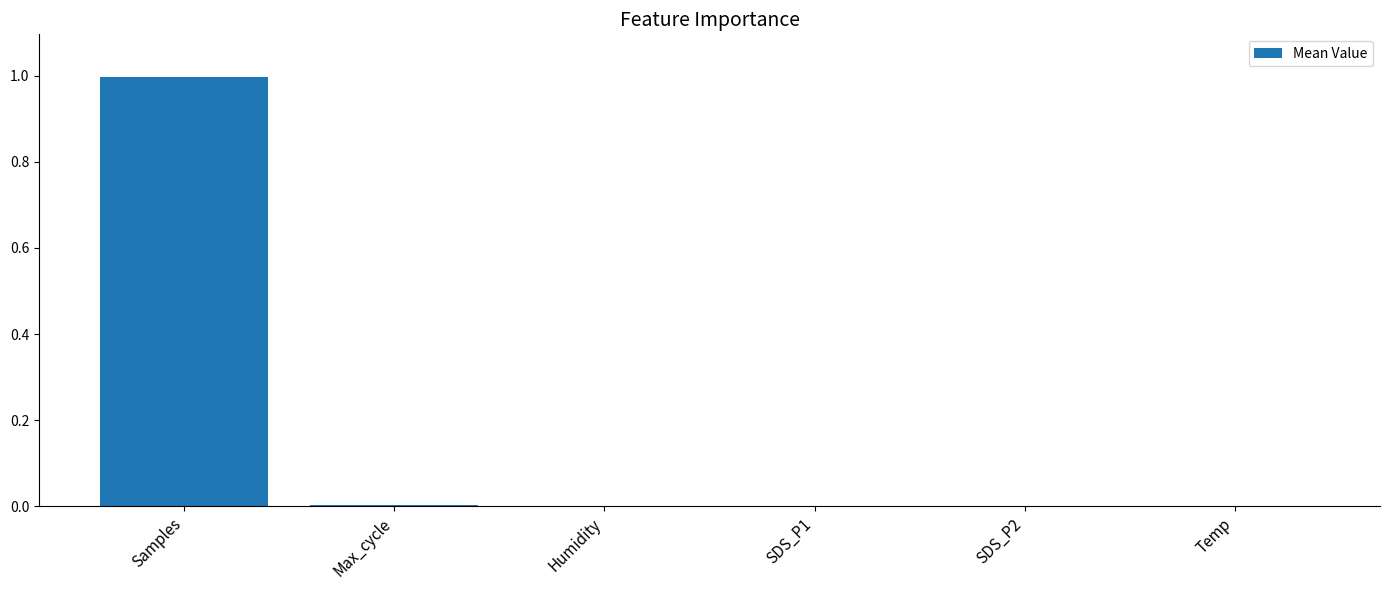

What is the maximum value shown in the chart?

1.0